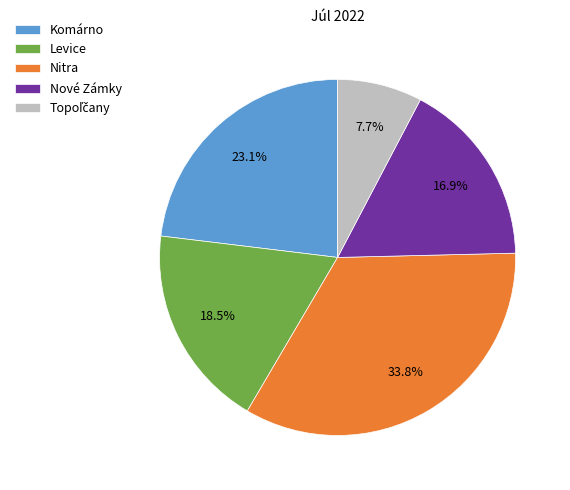

Which has a higher value, Komárno or Nové Zámky?

Komárno